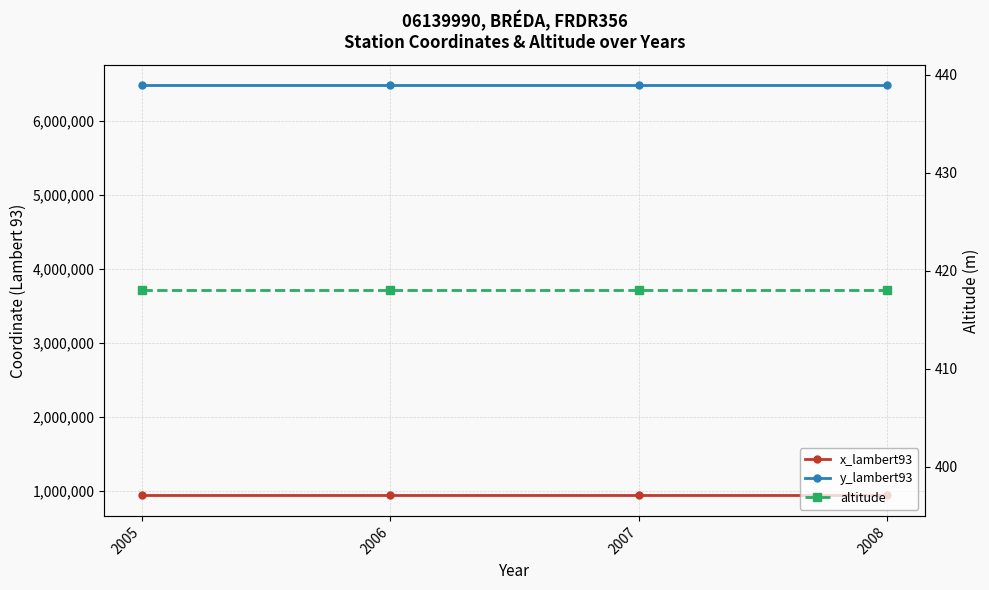

Rank the series at 2005 from lowest to highest value.

altitude, x_lambert93, y_lambert93